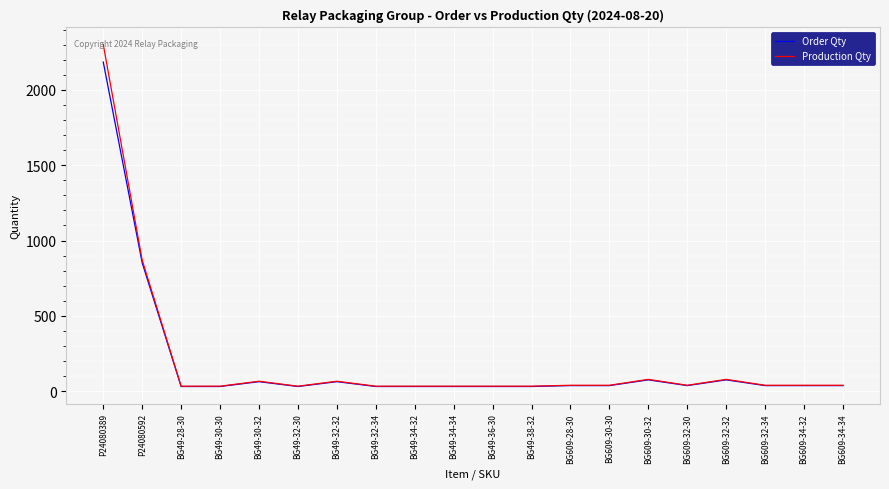

What is the sum of the Production Qty values at BG49-32-30 and BG49-34-34?

67.9